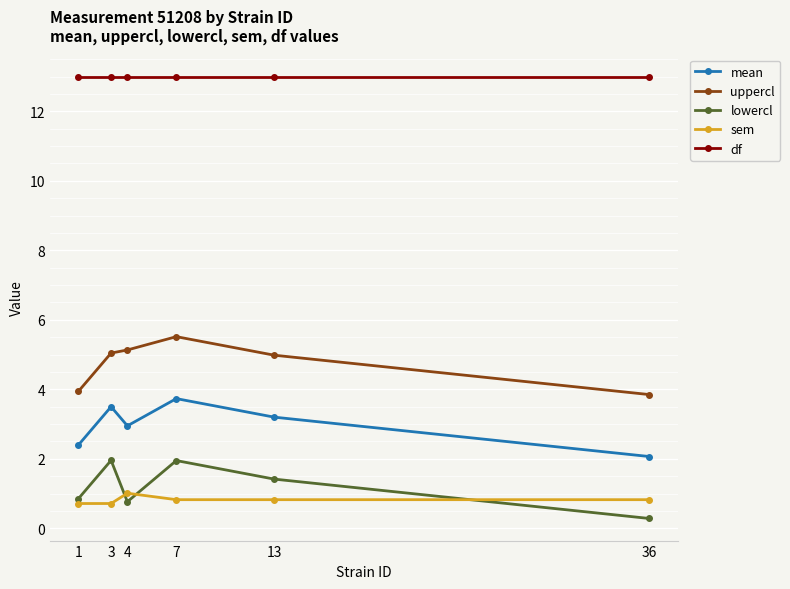

What are all the series names shown in the legend?

mean, uppercl, lowercl, sem, df